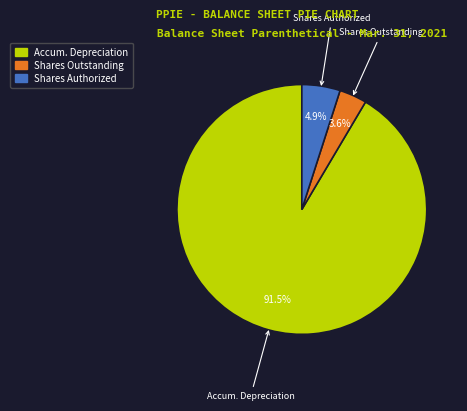

Does any single category account for the majority?

Yes